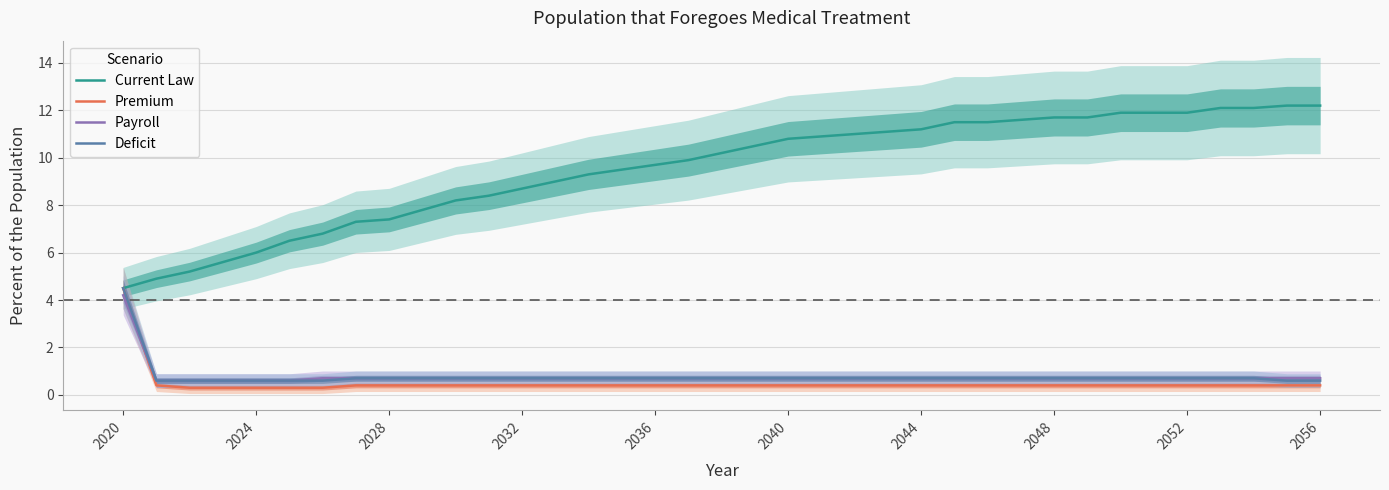

Which category has the lowest value in the Current Law series?

2020